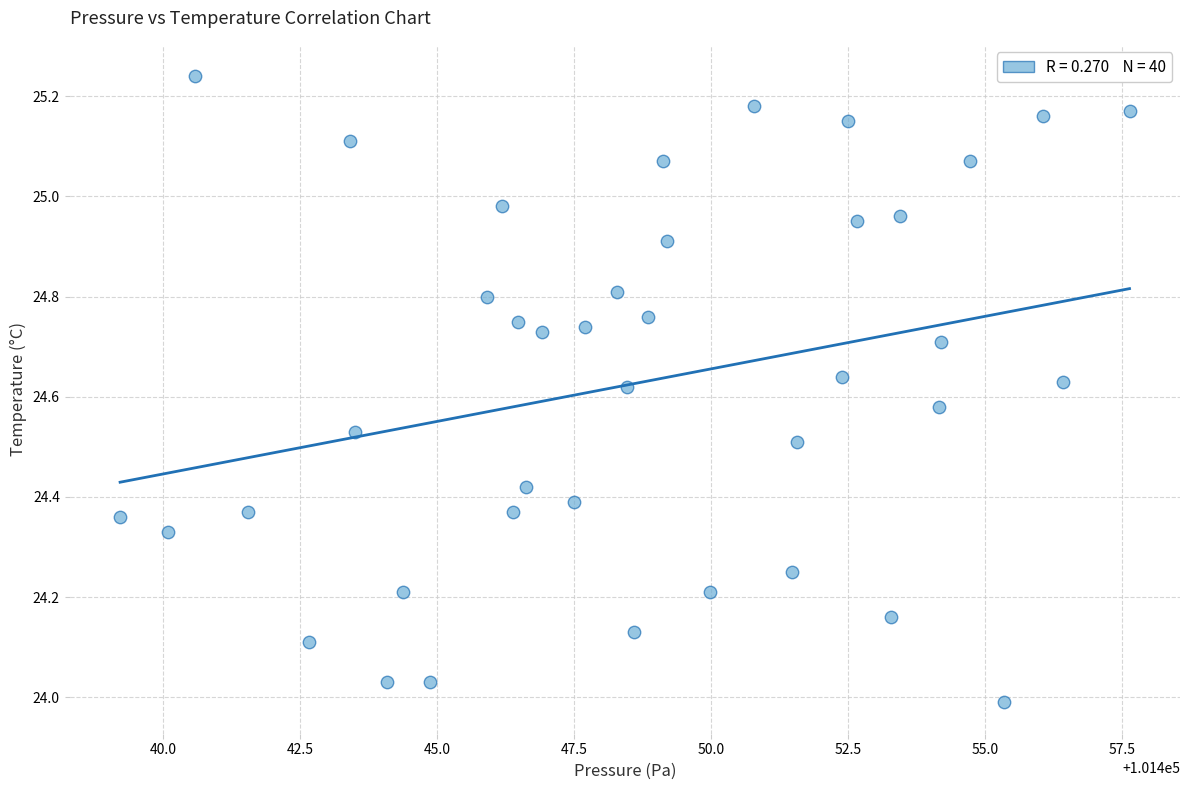

What is the range of X values (max minus min)?

18.4